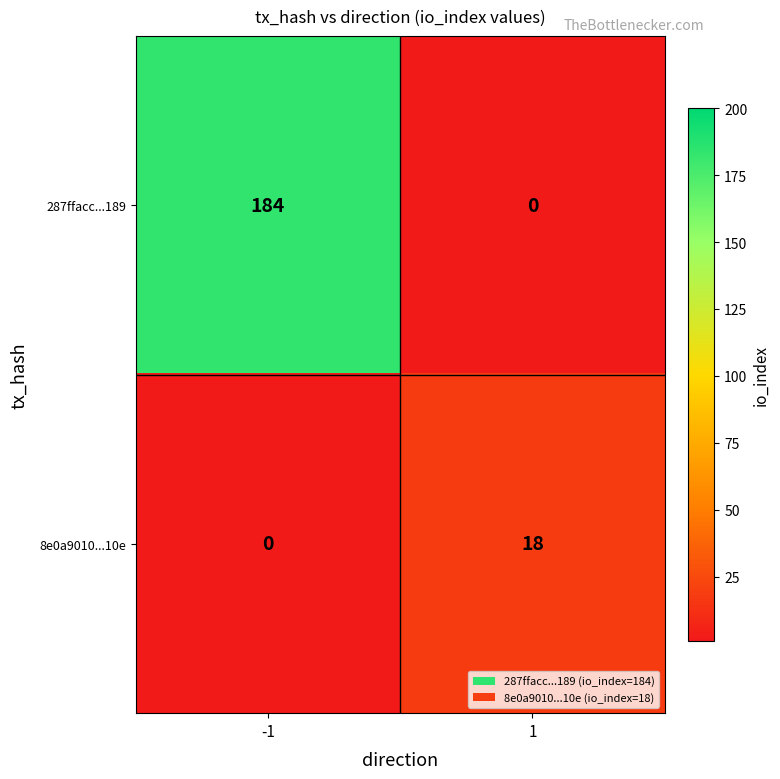

What is the difference between the highest and lowest values at -1?

184